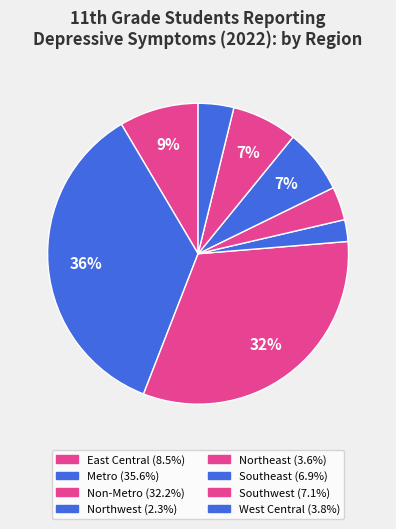

True or false: Southwest accounts for 19% of the total.

False